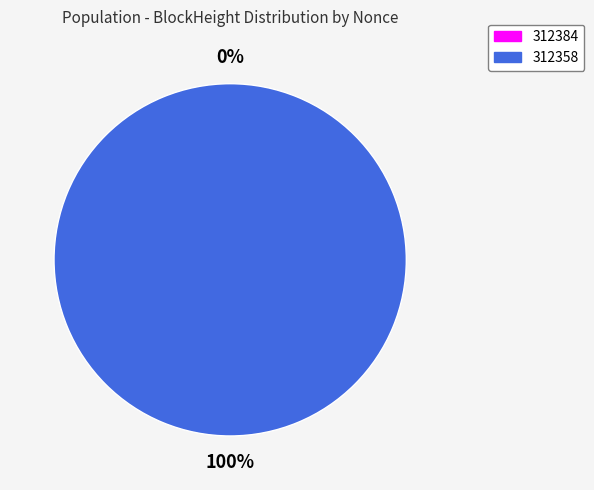

Does 312358 represent more than half of the total?

Yes